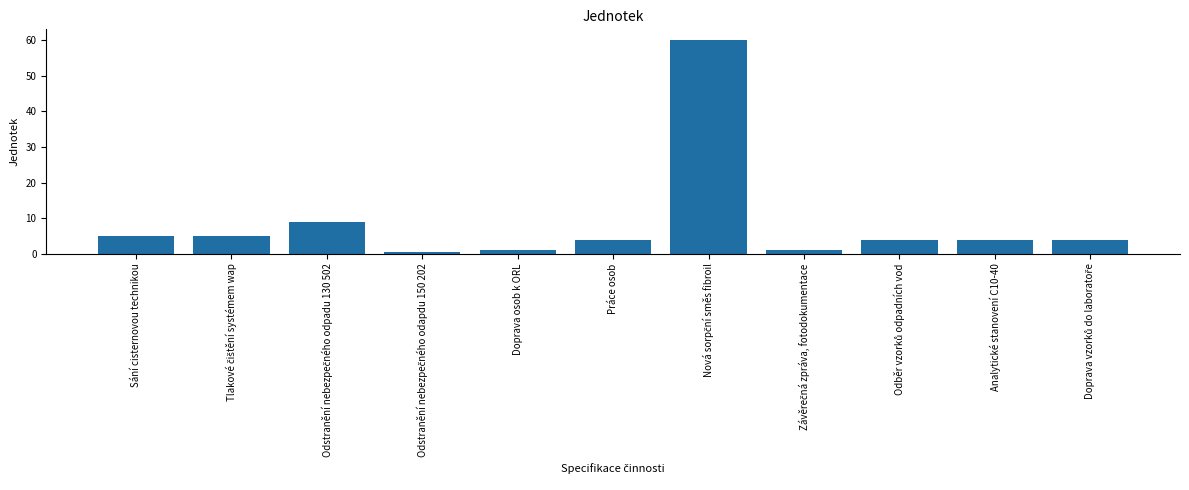

The chart shows a value of 4.0 at Analytické stanovení C10-40. True or false?

True